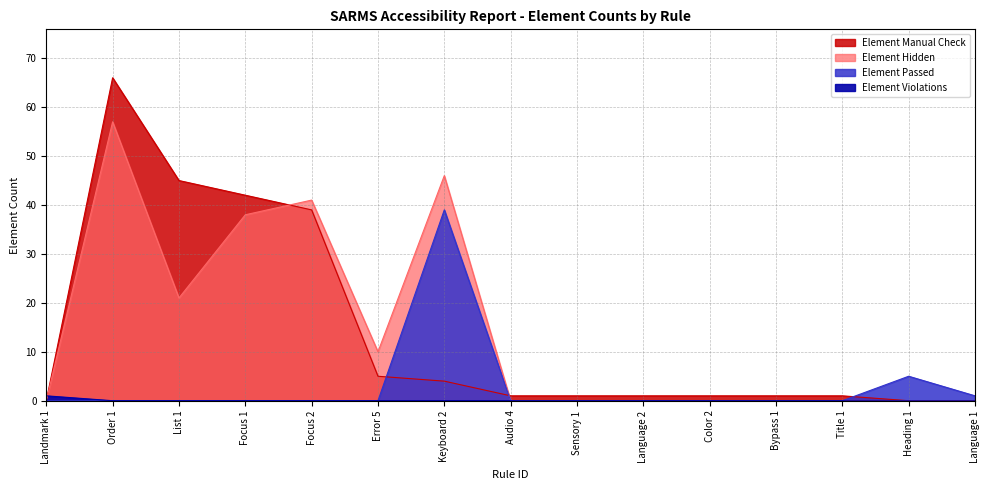

How many series are shown in this chart?

4